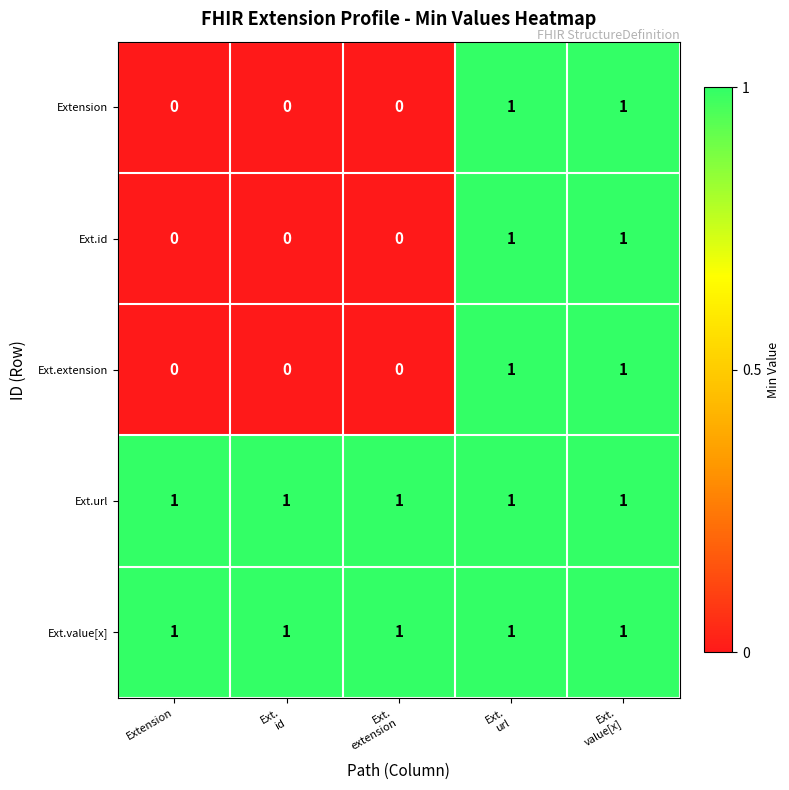

Reading right to left, list all the values displayed in this chart.

Extension: 1	1	0	0	0
Ext.id: 1	1	0	0	0
Ext.extension: 1	1	0	0	0
Ext.url: 1	1	1	1	1
Ext.value[x]: 1	1	1	1	1